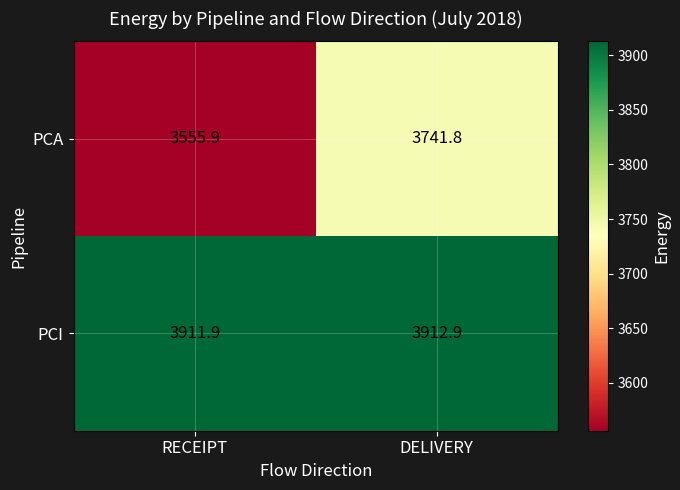

What is the difference between the highest and lowest values at RECEIPT?

356.0